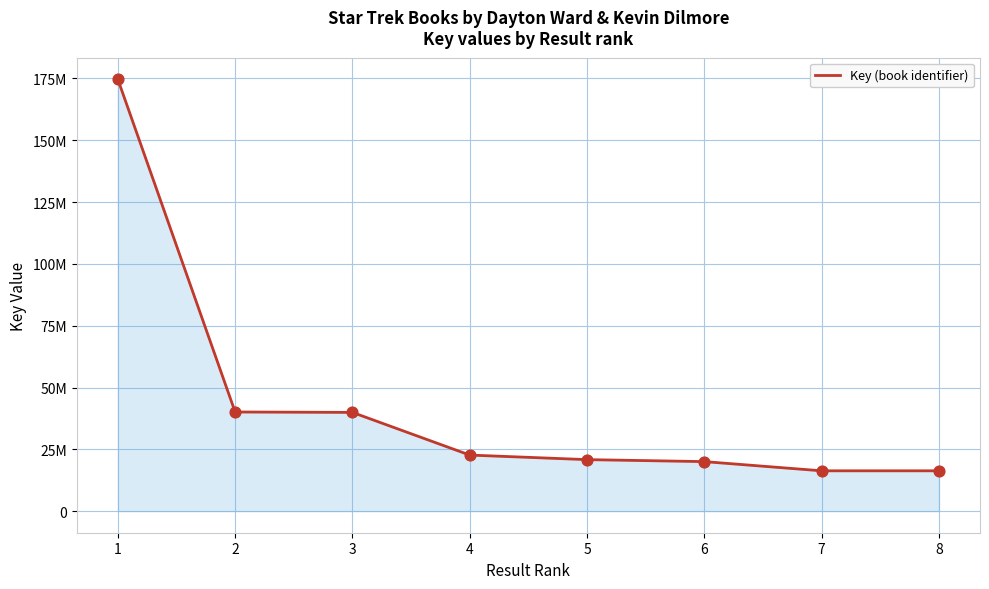

Which has a higher value, 2 or 1?

1